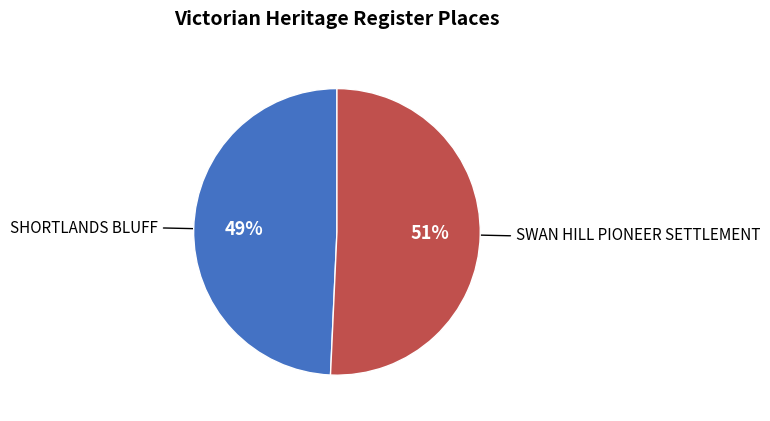

Which slice represents more than half of the pie?

SWAN HILL PIONEER SETTLEMENT